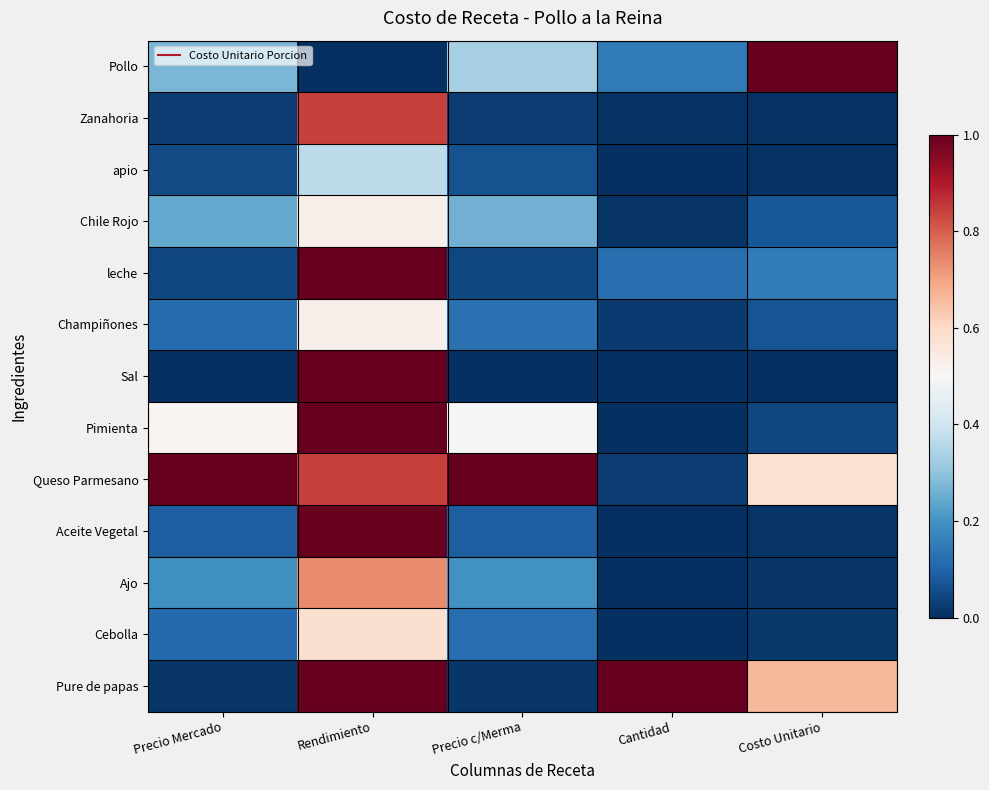

Between Precio Mercado and Precio c/Merma, which is larger?

Precio c/Merma